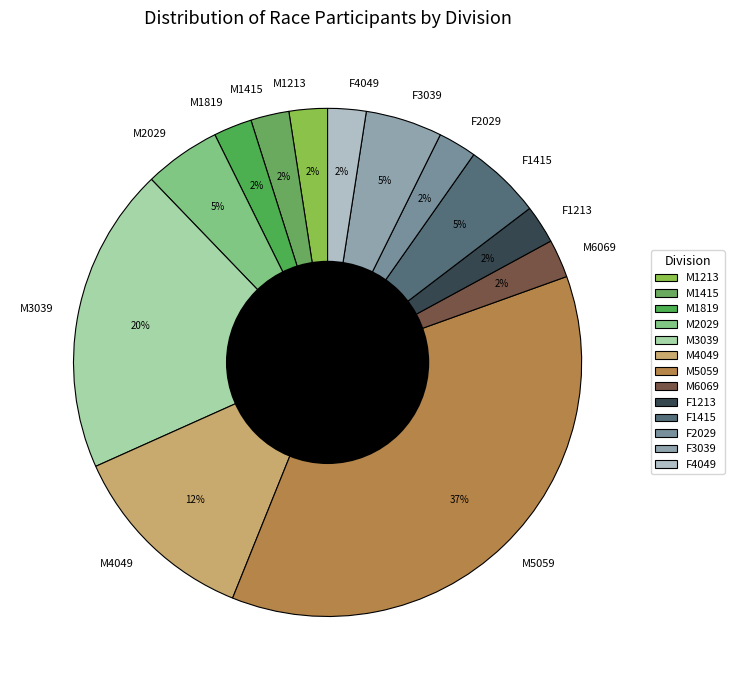

Is the sum of M1819 and F4049 greater than half?

No